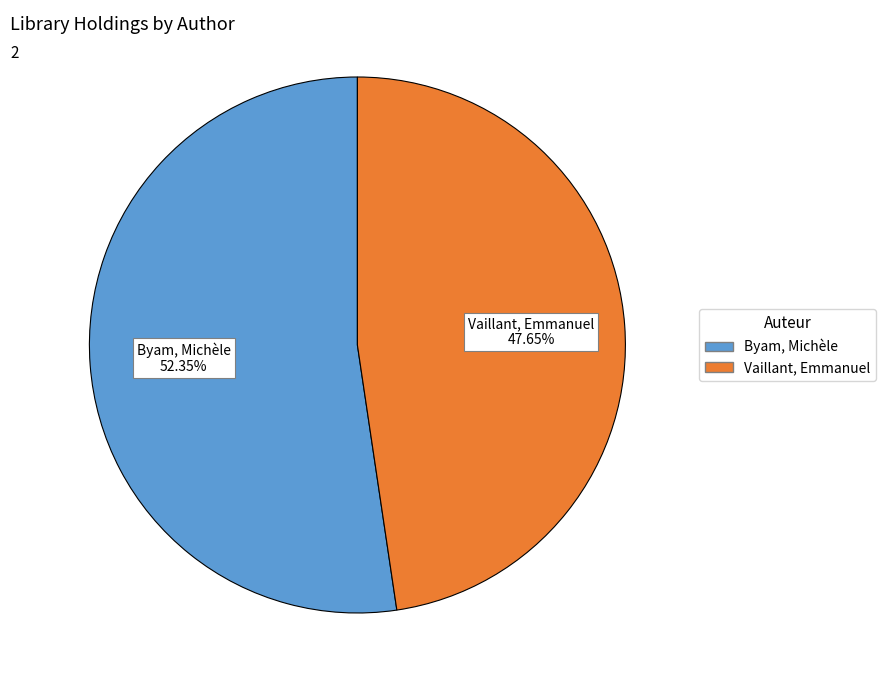

Between Vaillant, Emmanuel and Byam, Michèle, which is larger?

Byam, Michèle